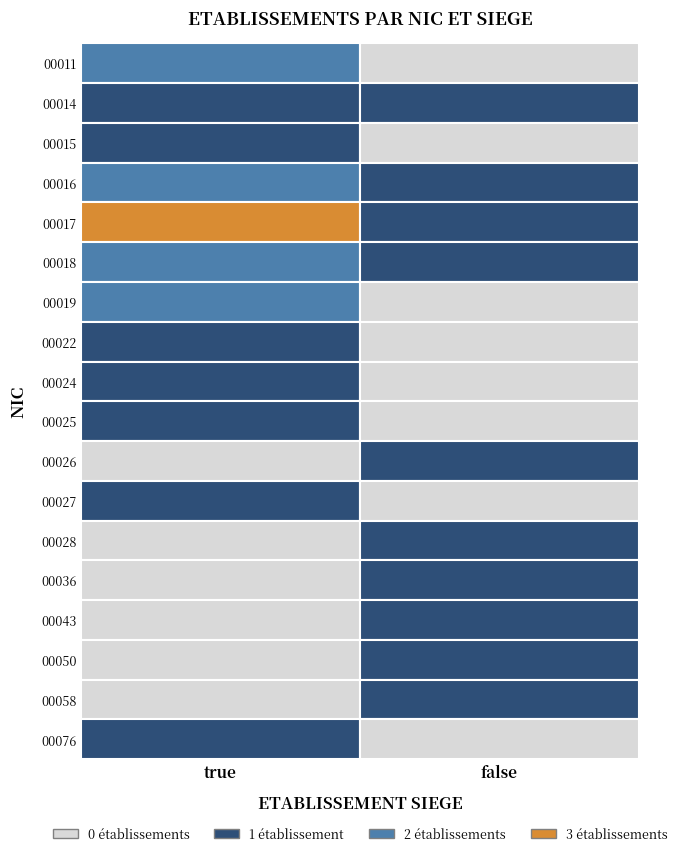

How many categories are shown in the chart?

2